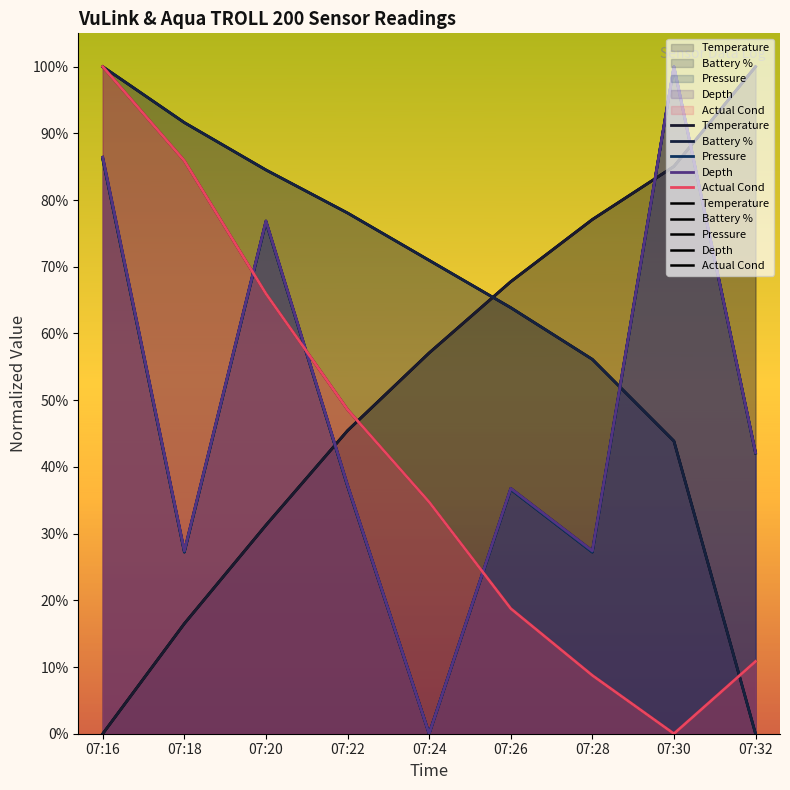

Read the Pressure value at 07:32.

42.1